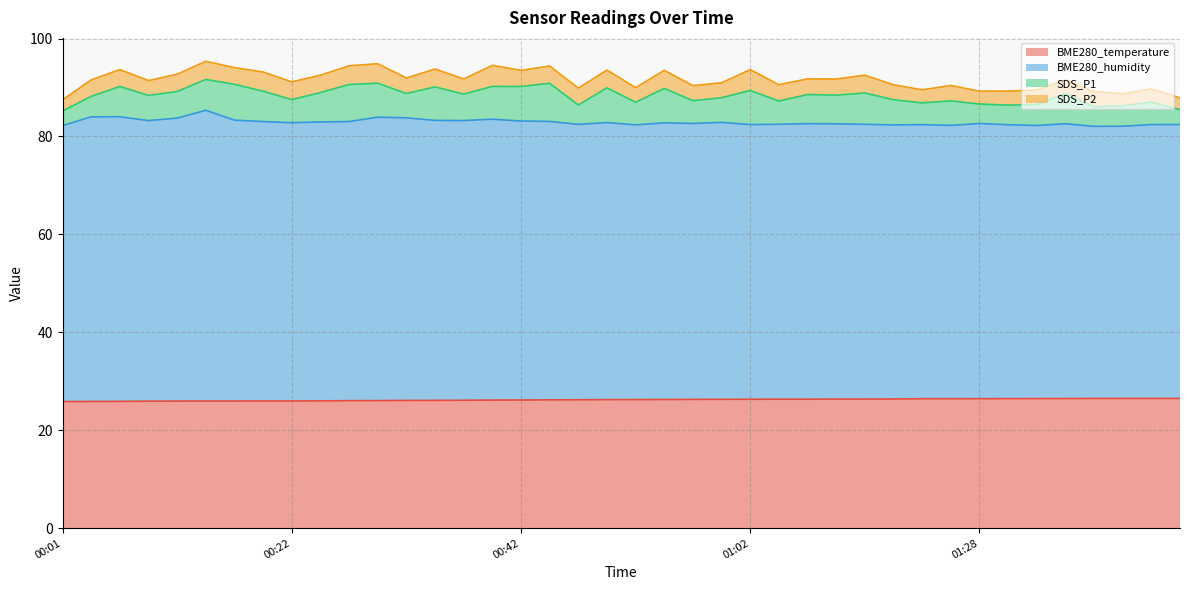

What is the highest value of the BME280_temperature series?

26.5